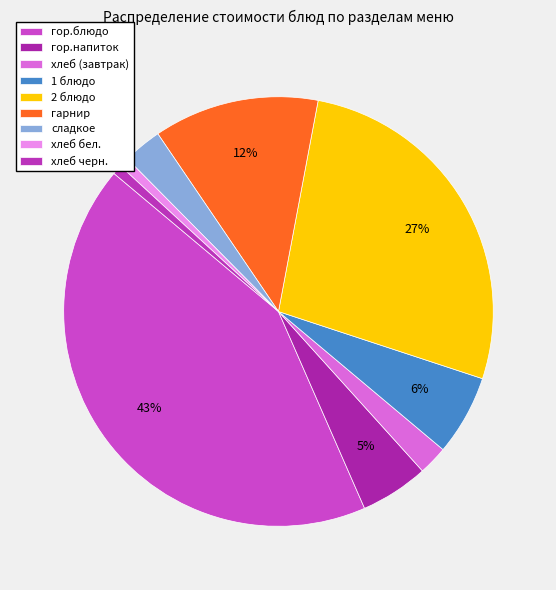

To the nearest percent, what is the difference between the largest and smallest slice percentages?

42%